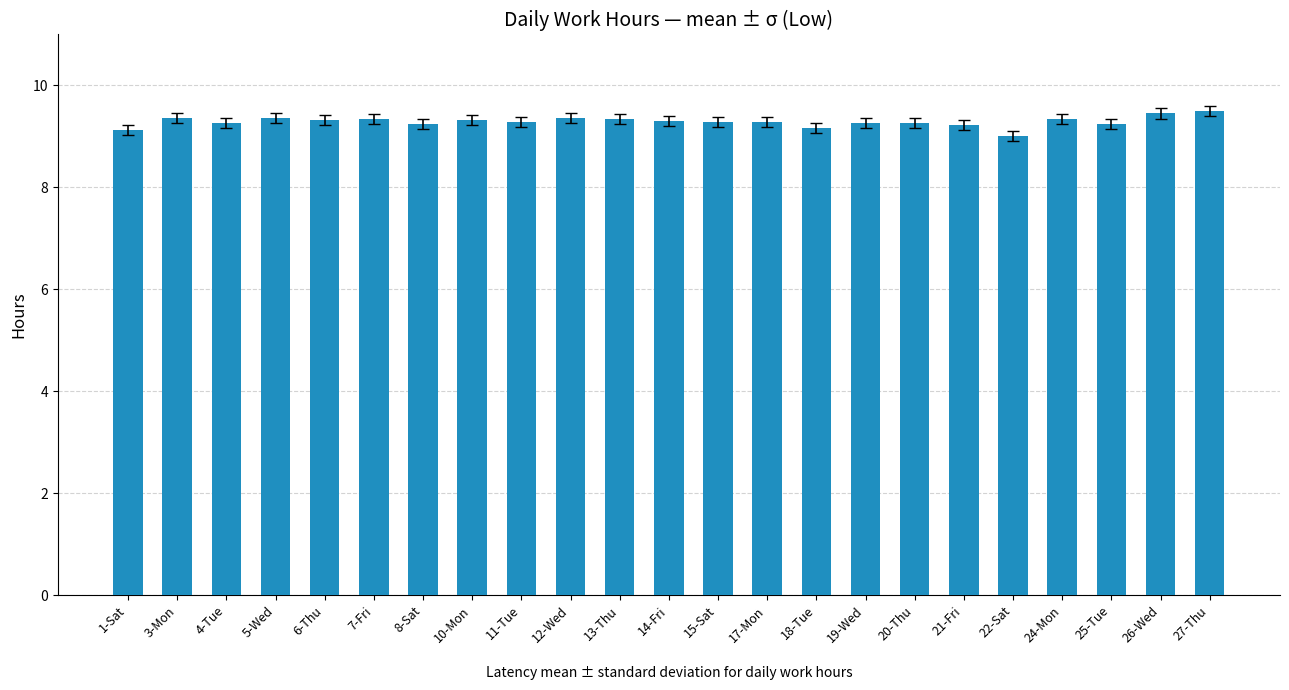

What position from the right is 12-Wed?

14